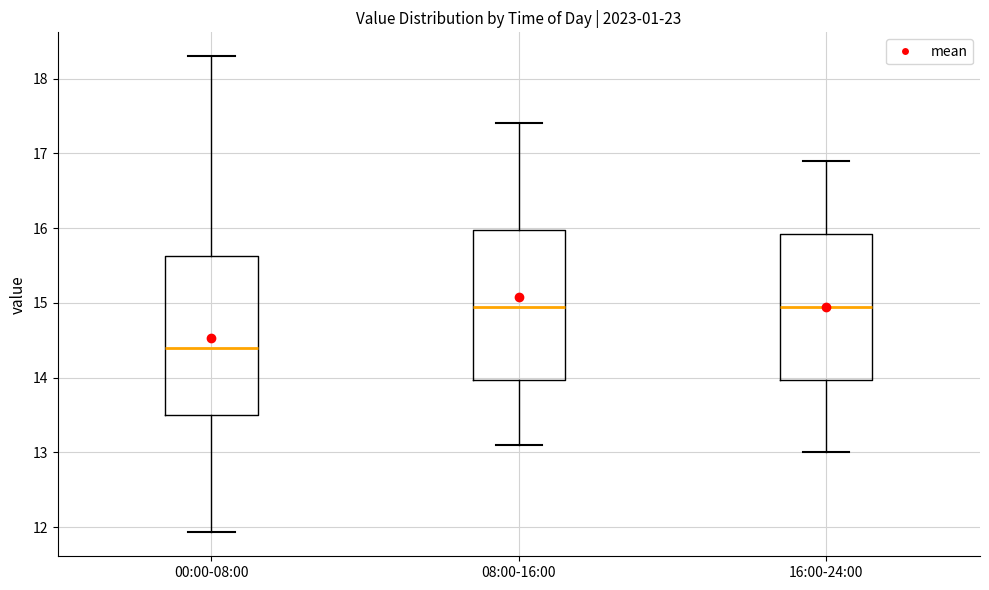

Which box is the tallest, from its lower edge to its upper edge?

00:00-08:00